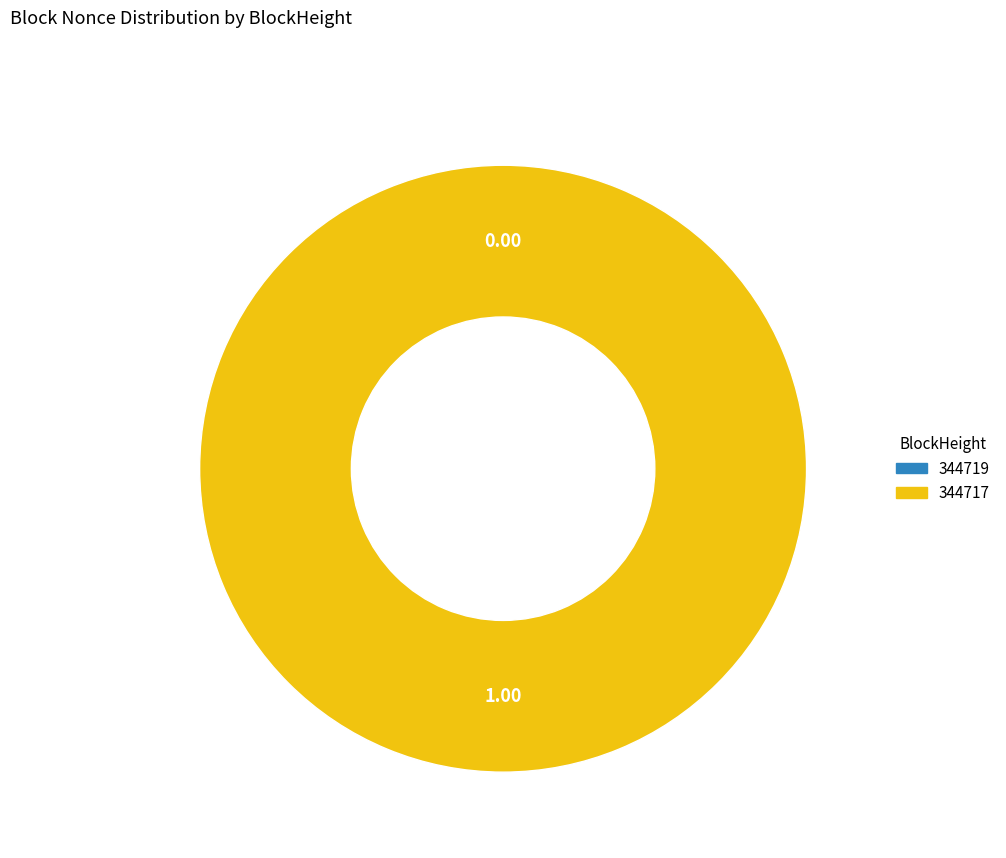

Which slice is the largest?

344717